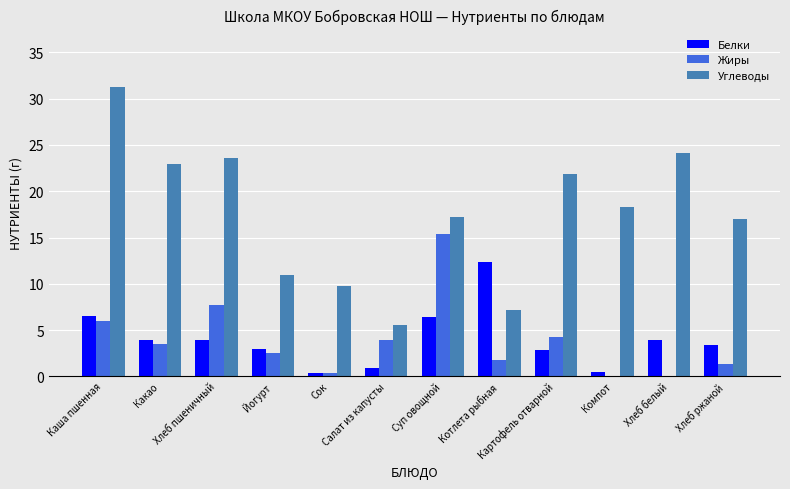

What value does the Жиры series have at Салат из капусты?

4.0